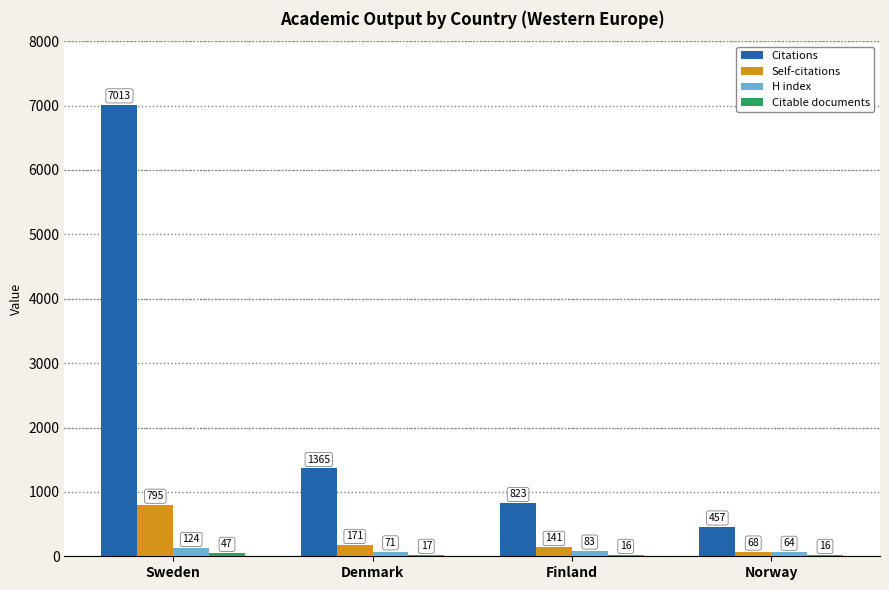

Which series changed the most between Denmark and Norway?

Citations